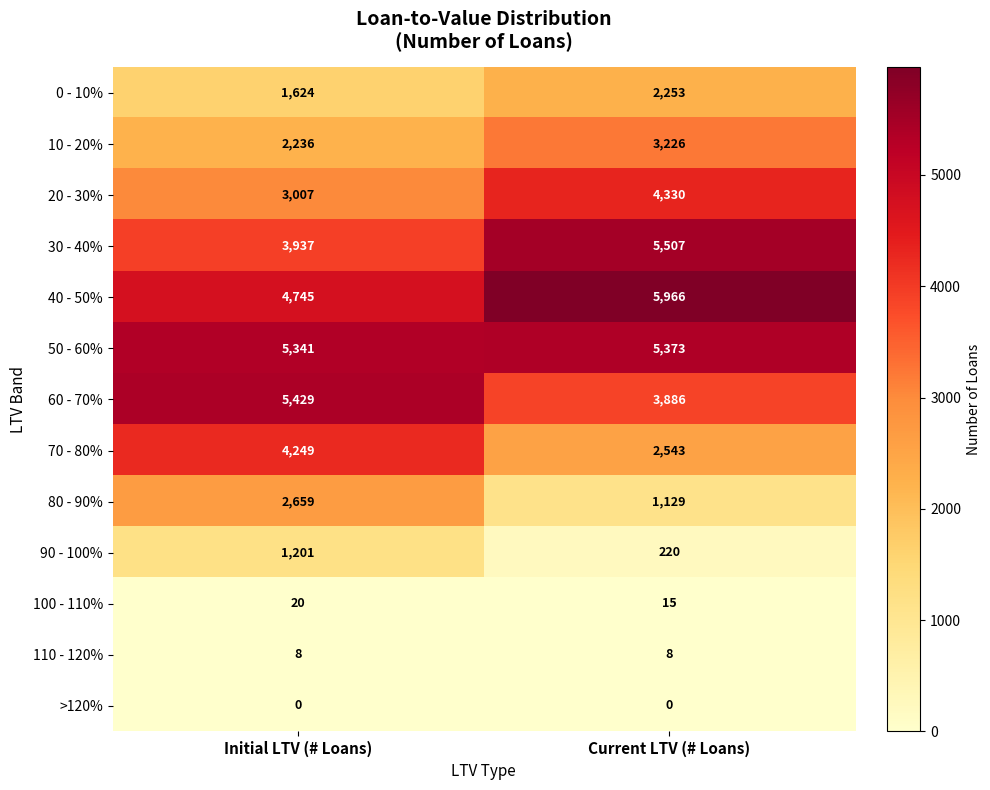

What is the total value across all series at Current LTV (# Loans)?

34456